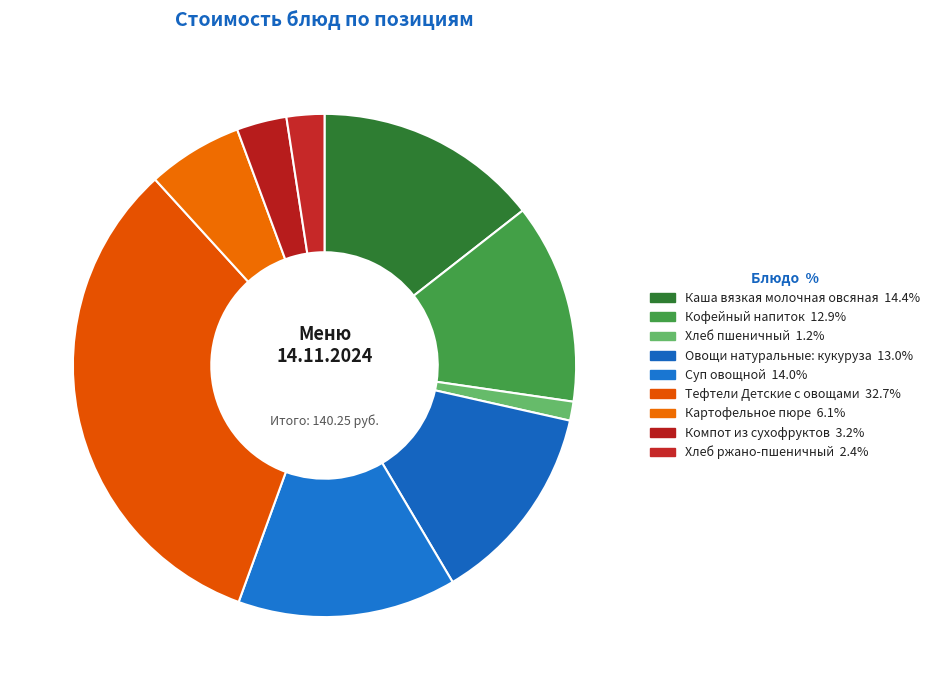

To the nearest percent, what is the combined percentage of Кофейный напиток and Картофельное пюре?

19%